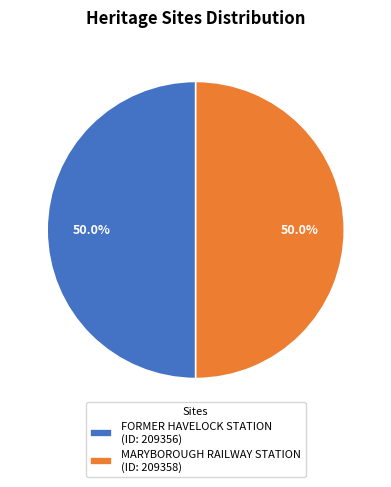

Count the number of slices in the pie.

2